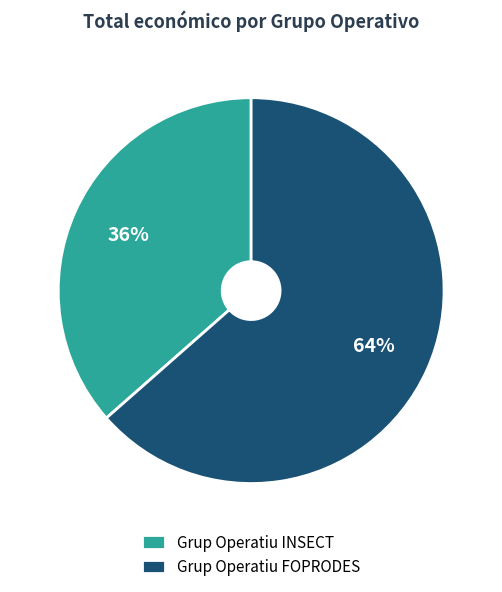

To the nearest percent, what percentage of the pie is Grup Operatiu INSECT?

36%